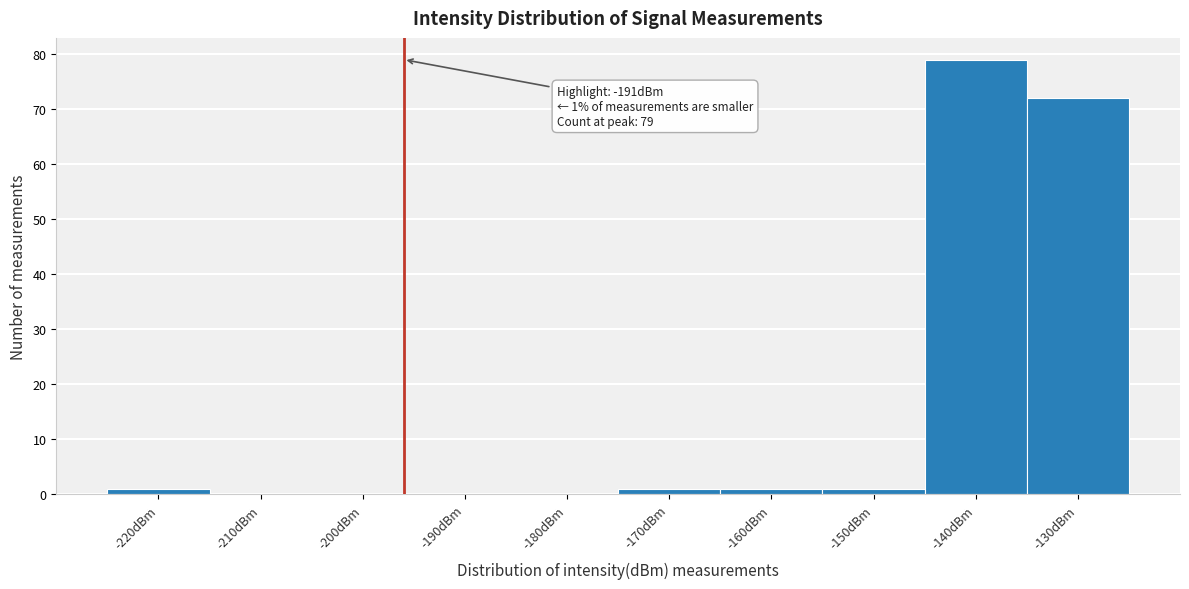

Reading left to right, list all the values displayed in this chart.

-220dBm=1	-210dBm=0	-200dBm=0	-190dBm=0	-180dBm=0	-170dBm=1	-160dBm=1	-150dBm=1	-140dBm=79	-130dBm=72